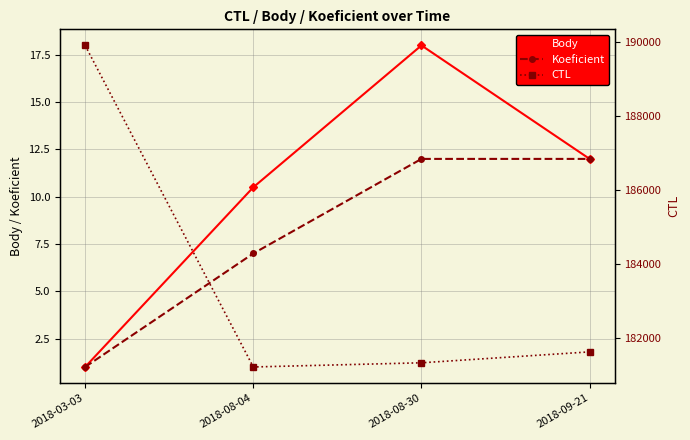

True or false: CTL and Body intersect in this chart.

False